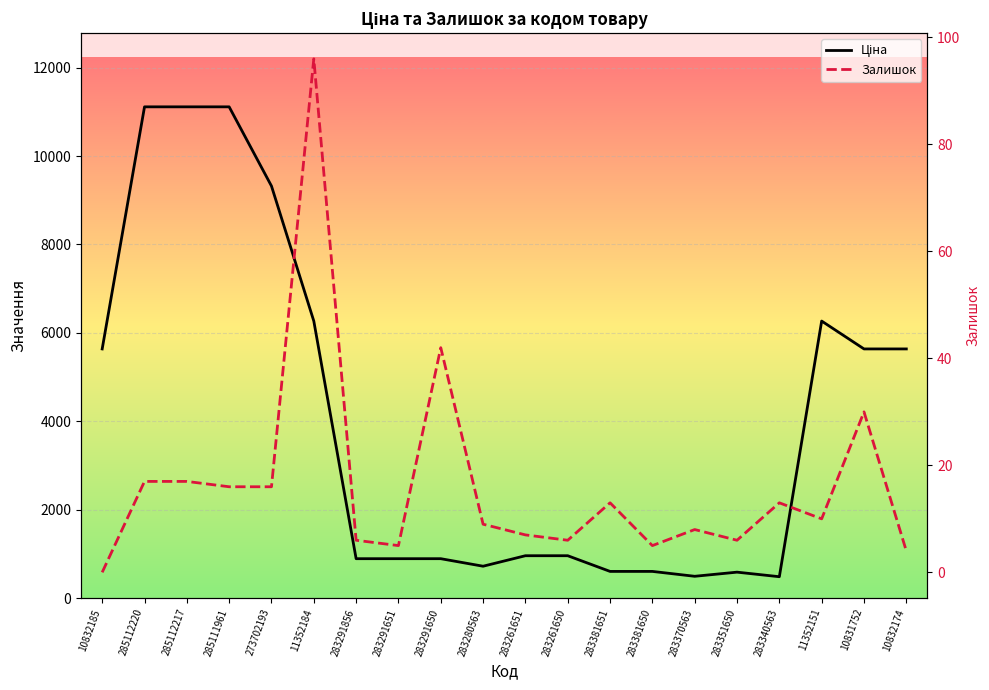

True or false: Залишок and Ціна cross at least once.

False